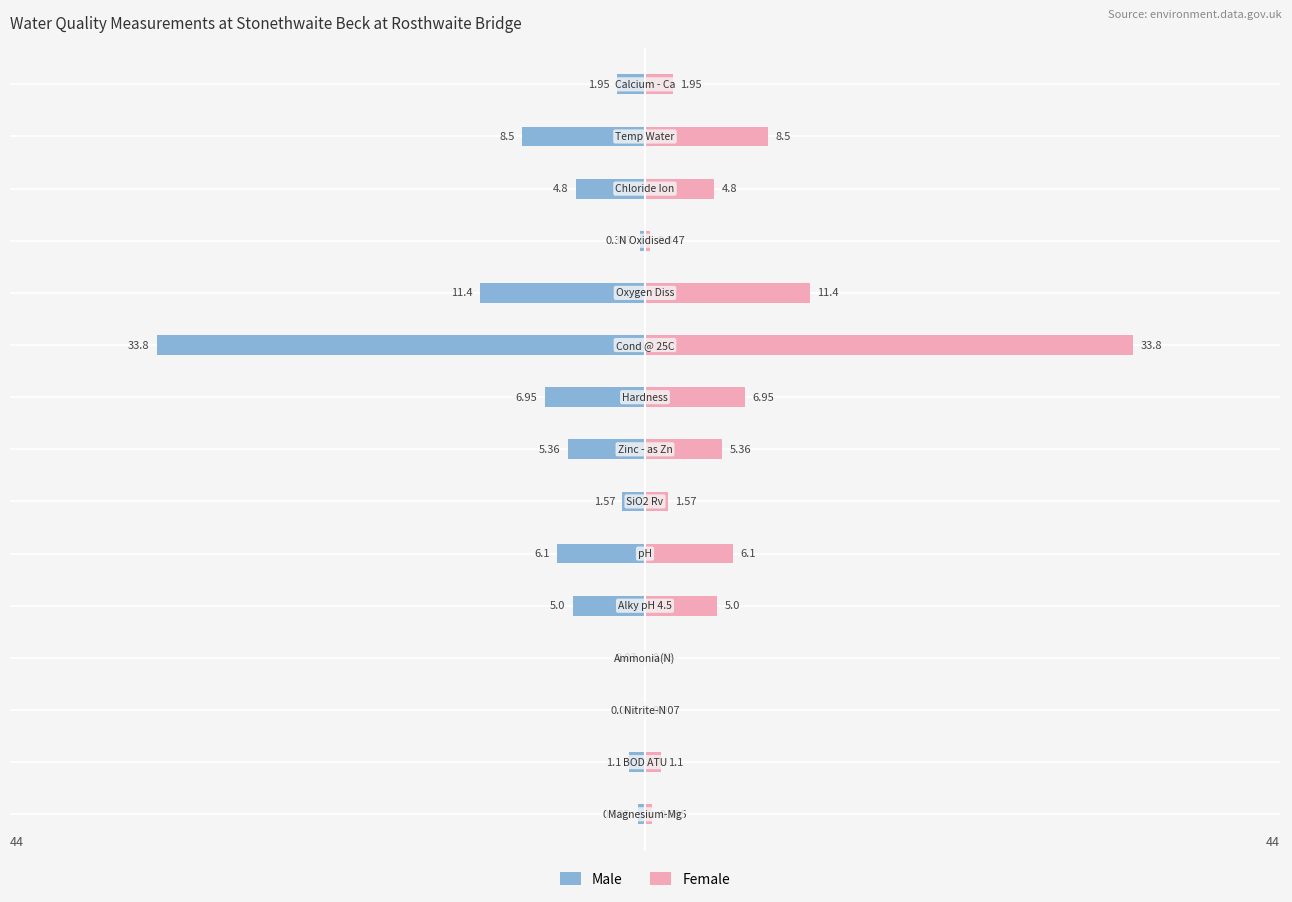

How many data points in Male are less than -4?

8